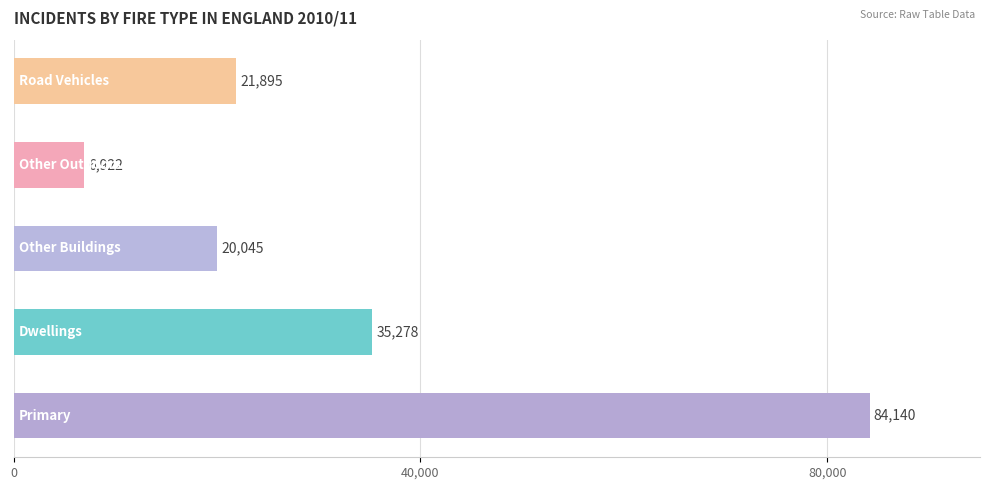

What is the average value?

33656